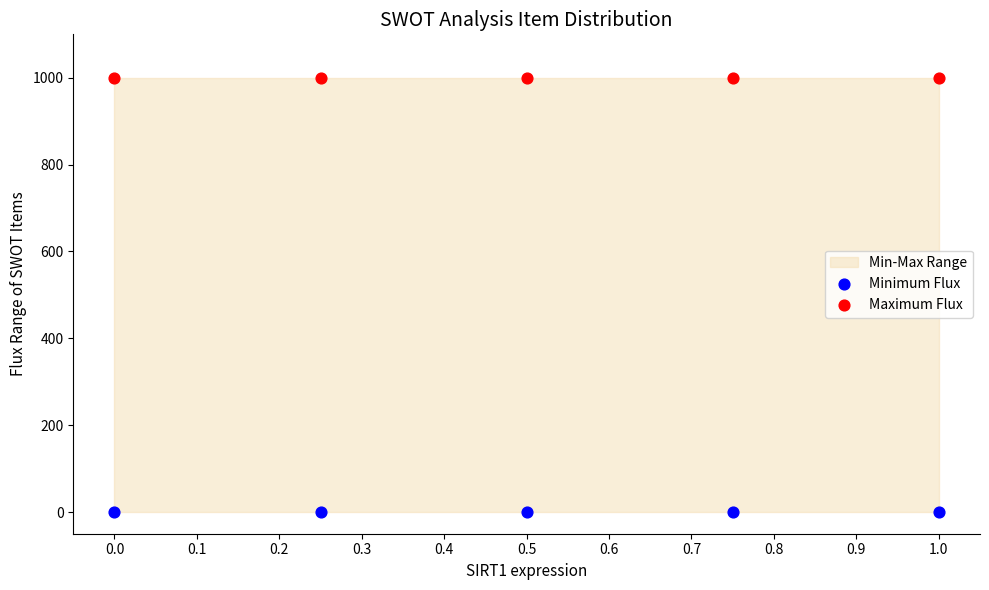

Which series reaches the maximum Y coordinate?

Maximum Flux